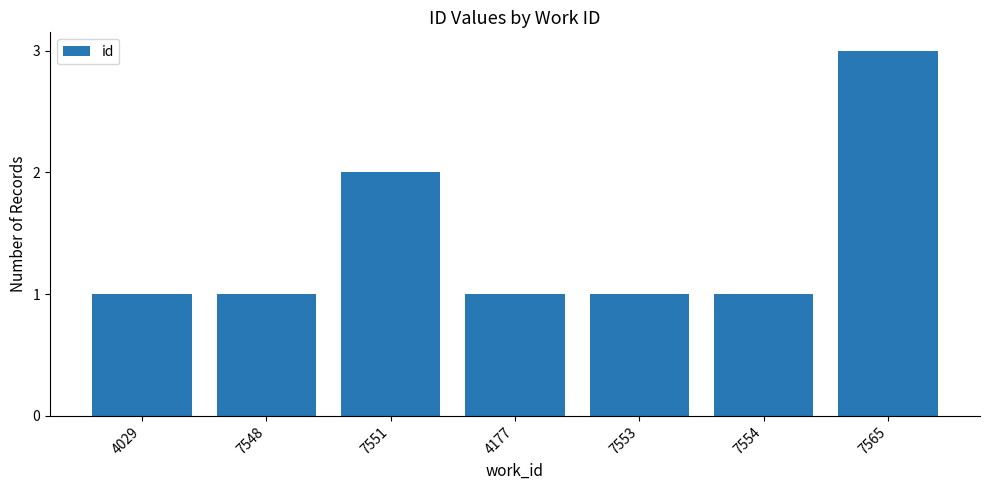

What is the ratio of the value at 7551 to the value at 7548?

2.0